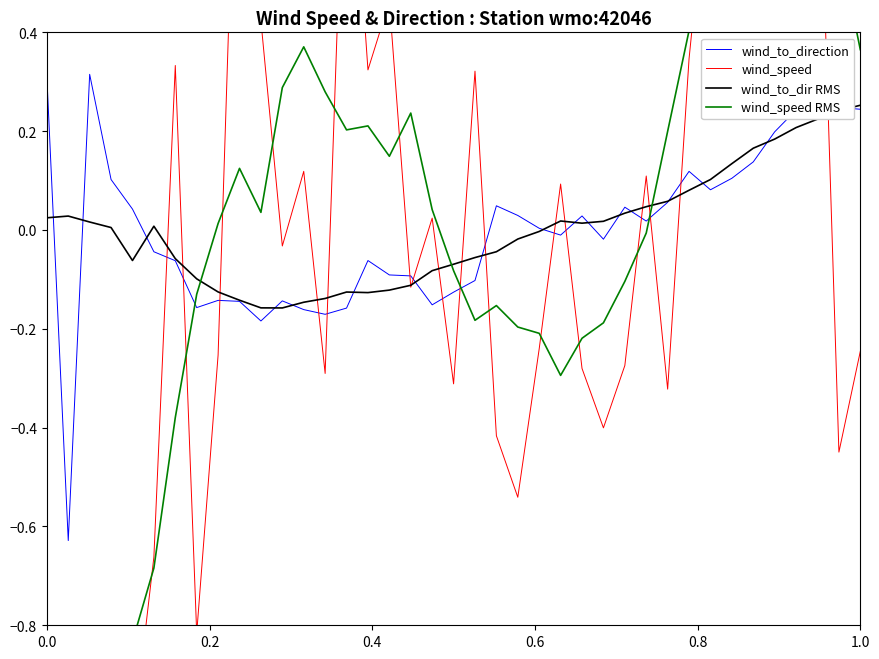

True or false: wind_to_dir RMS has a value of 0.1 at 1.0.

False